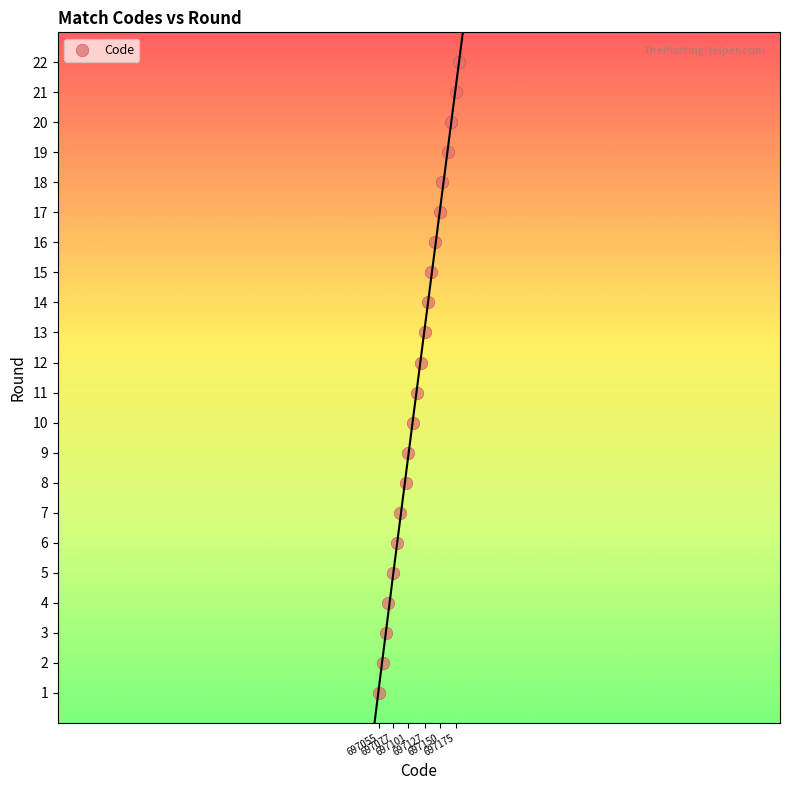

What is the range of Y values (max minus min)?

21